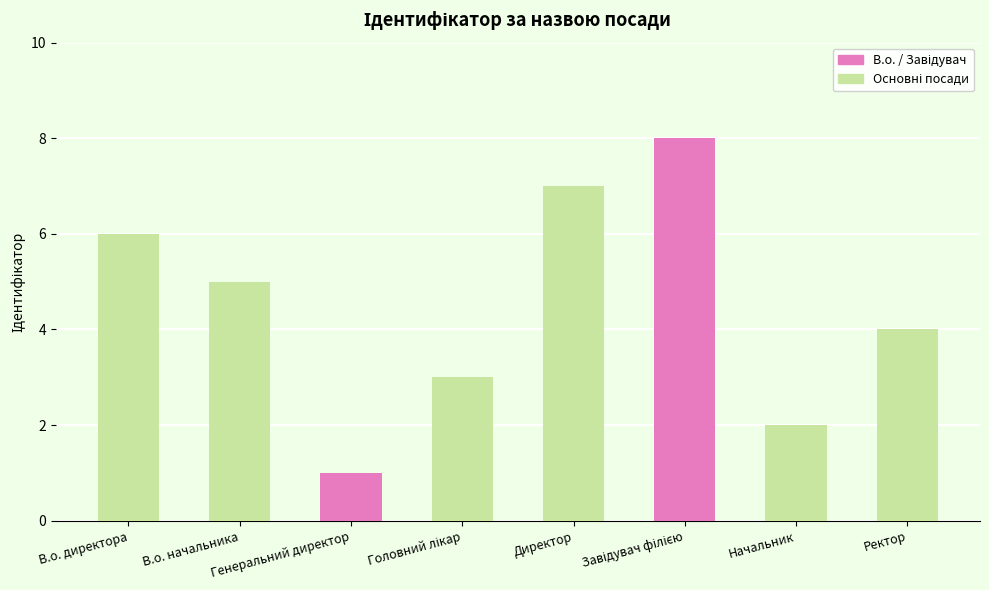

True or false: the data shows 3 at Начальник.

False